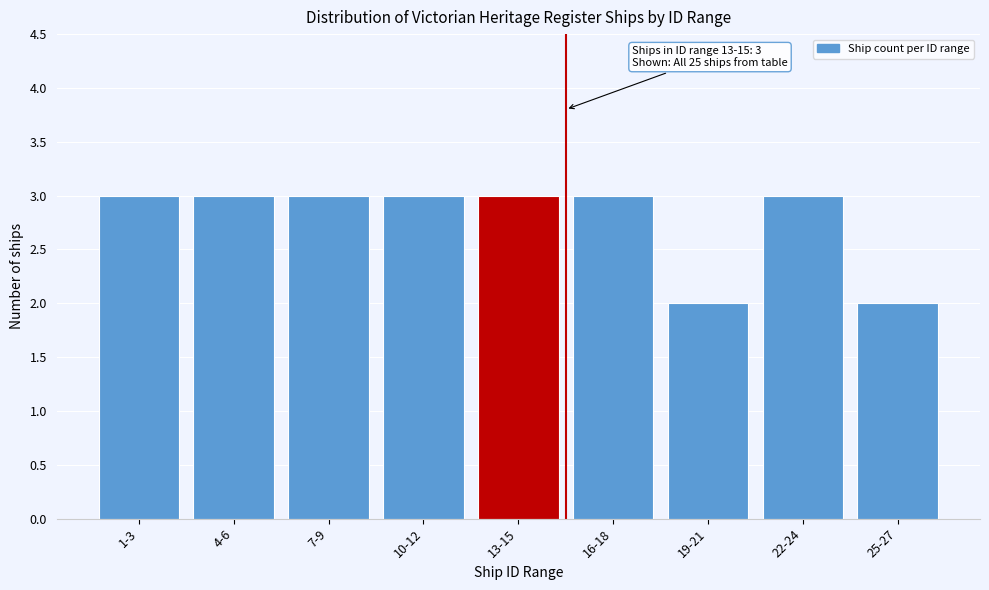

Reading left to right, what are all the values shown in this chart?

3	3	3	3	3	3	2	3	2